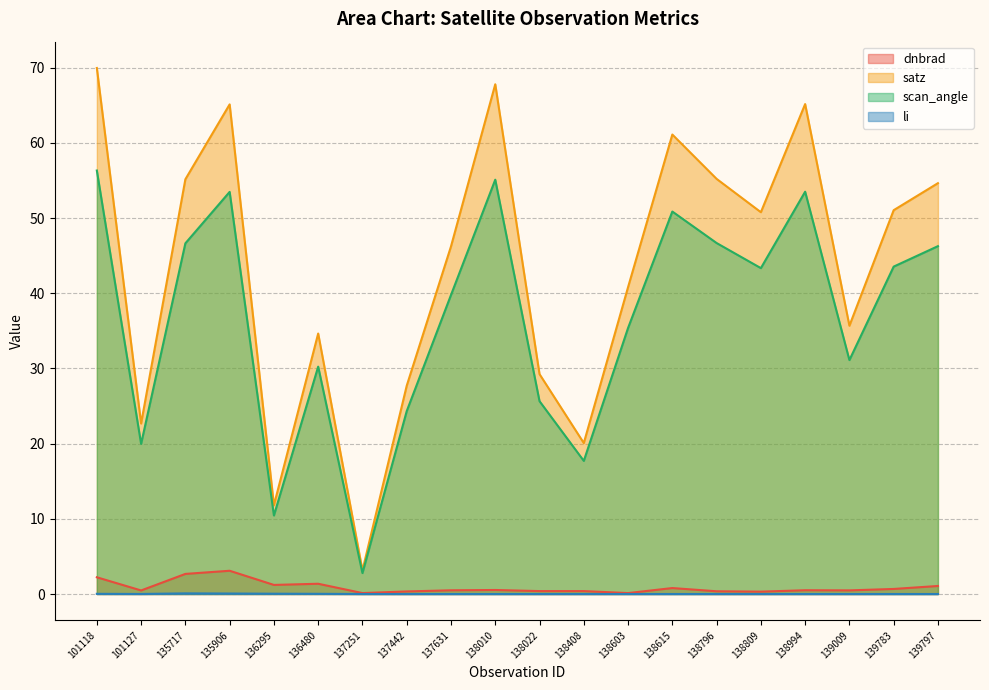

Reading left to right, what are all the values shown in this chart?

dnbrad: 2.2	0.5	2.7	3.1	1.2	1.4	0.1	0.3	0.5	0.5	0.4	0.4	0.1	0.8	0.4	0.3	0.5	0.5	0.7	1.1
satz: 70.0	22.7	55.2	65.1	11.8	34.6	3.1	27.7	46.2	67.8	29.2	20.1	40.8	61.1	55.2	50.8	65.2	35.7	51.0	54.6
scan_angle: 56.3	20.0	46.6	53.5	10.4	30.2	2.8	24.3	39.8	55.1	25.6	17.7	35.4	50.9	46.7	43.3	53.5	31.1	43.5	46.3
li: 0.0	0.0	0.1	0.1	0.0	0.0	0.0	0.0	0.0	0.0	0.0	0.0	0.0	0.0	0.0	0.0	0.0	0.0	0.0	0.0